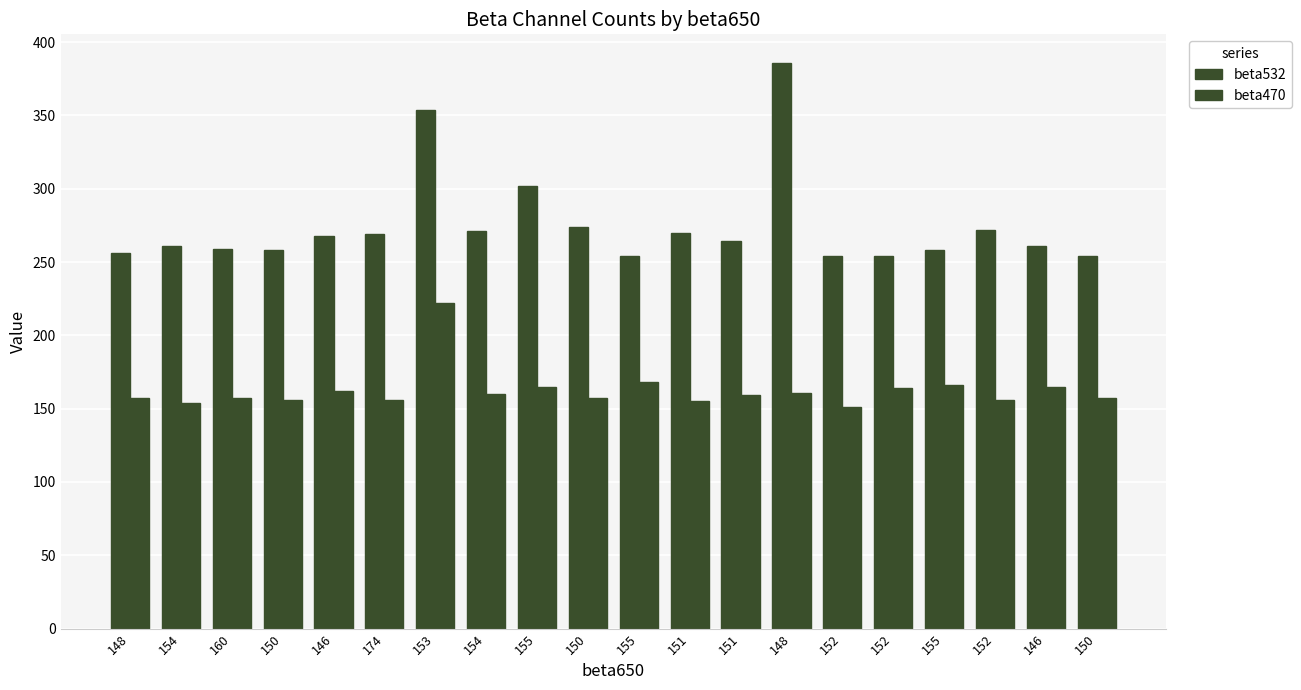

Does the chart contain any negative values?

No